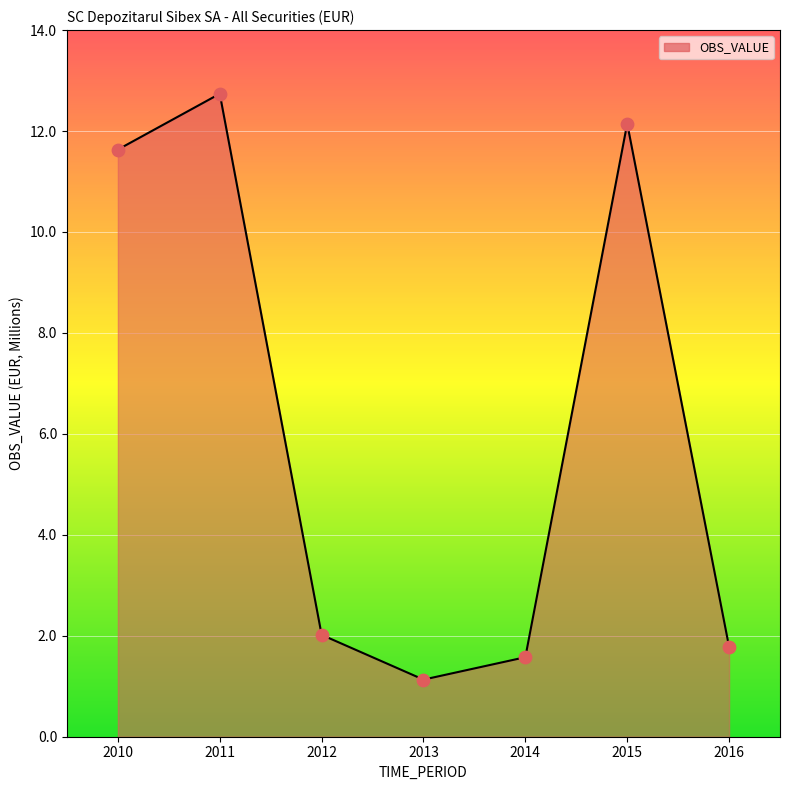

What is the change in value from 2011 to 2013?

-11.6